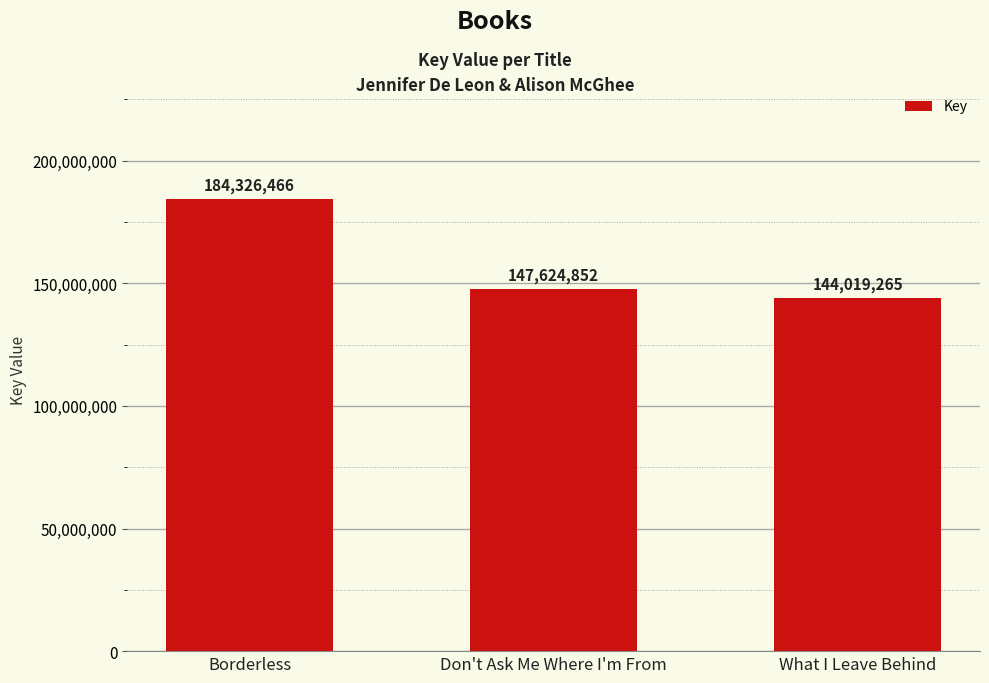

What is the change in value from Borderless to What I Leave Behind?

-40307201